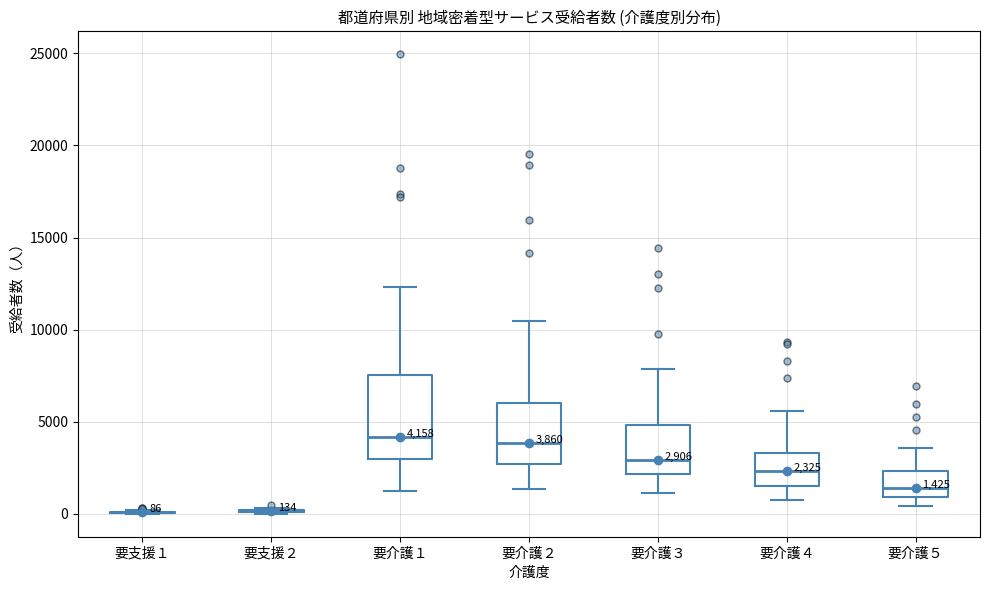

Comparing the boxes themselves (not the whiskers), which one is the tallest?

要介護１